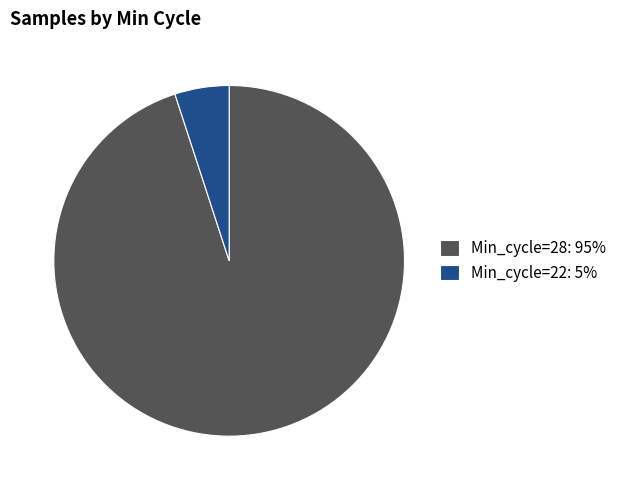

Count the number of slices in the pie.

2